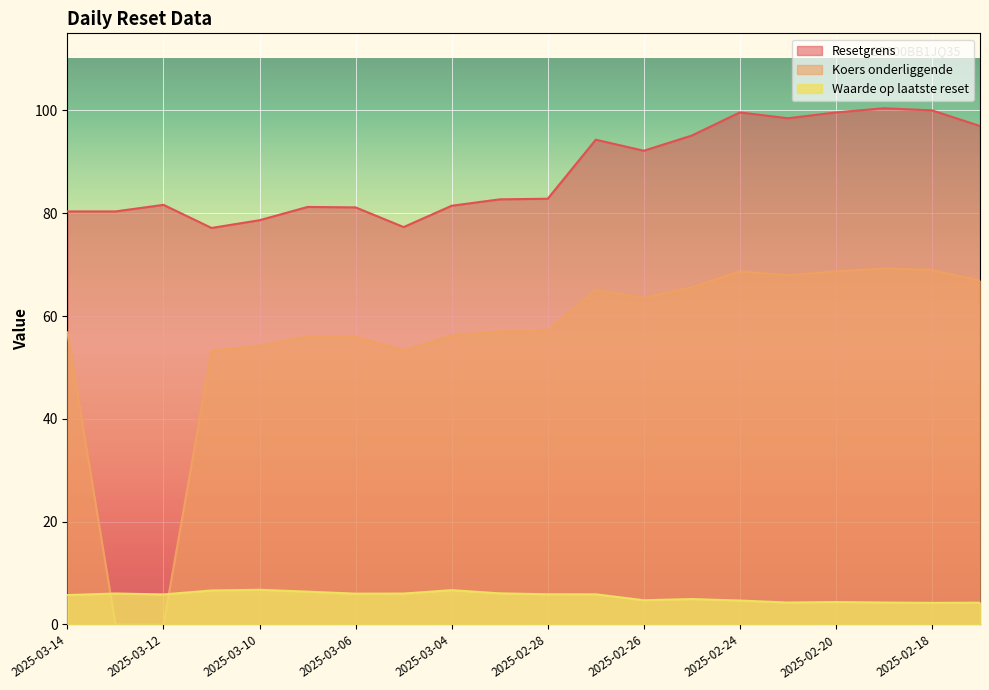

What are all the series names shown in the legend?

Resetgrens, Koers onderliggende, Waarde op laatste reset